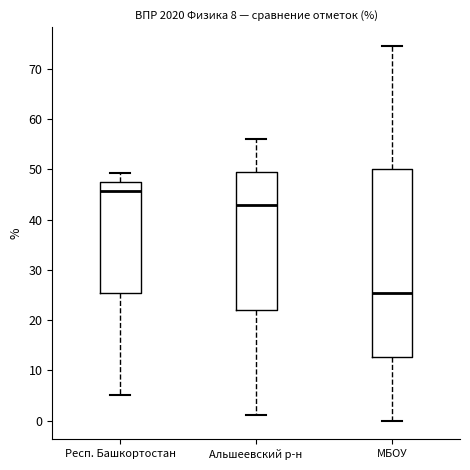

Reading left to right, transcribe this box plot: for each box, give where its median line is, the range the box spans, and where its two whiskers end, as read against the y-axis. The values are not printed on the chart, so give them approximately, as read against the axis.

Респ. Башкортостан: median 46, box 25 to 47, whiskers 5 to 49
Альшеевский р-н: median 43, box 22 to 49, whiskers 1 to 56
МБОУ: median 25, box 13 to 50, whiskers 0 to 75